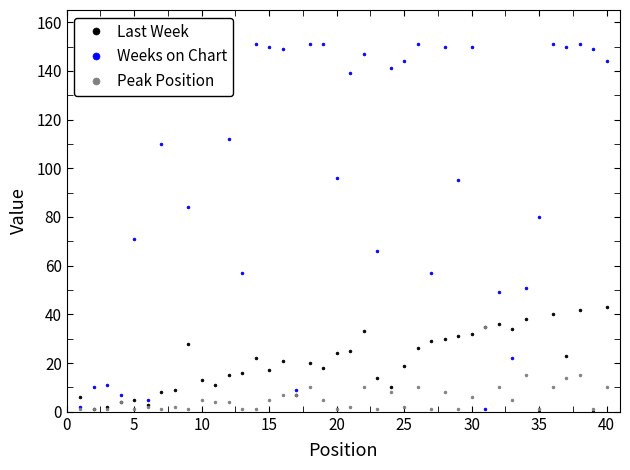

True or false: Peak Position has more than 0 interior local peaks.

True